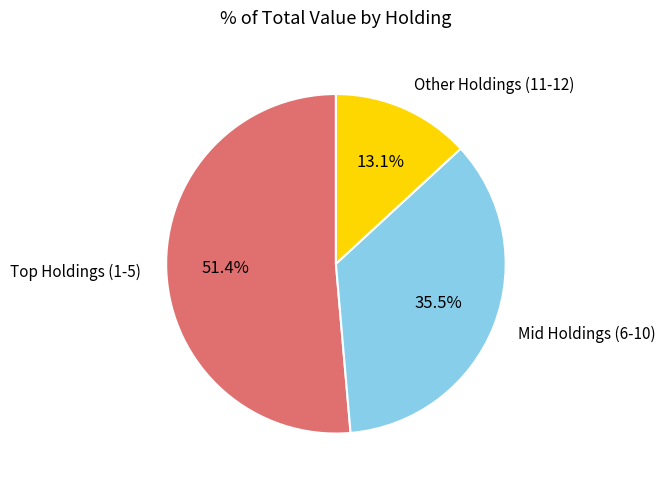

Is there a majority slice in this chart?

Yes